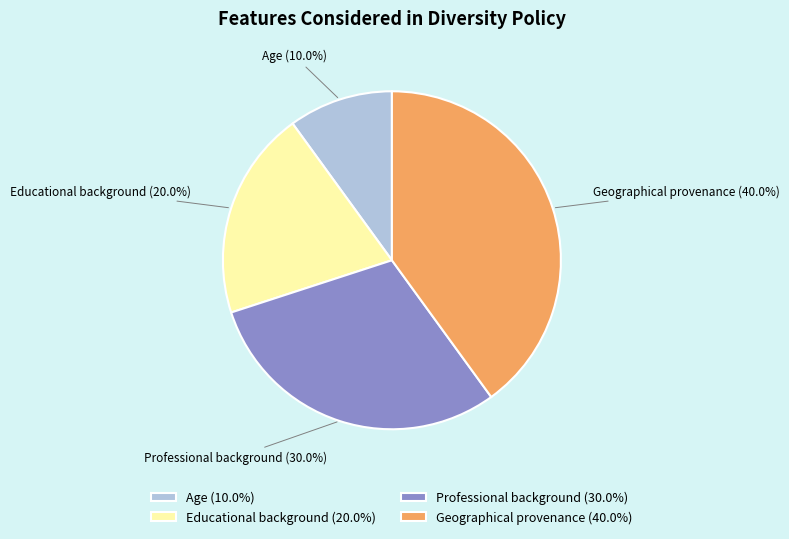

Rank the categories by value from lowest to highest.

Age, Educational background, Professional background, Geographical provenance